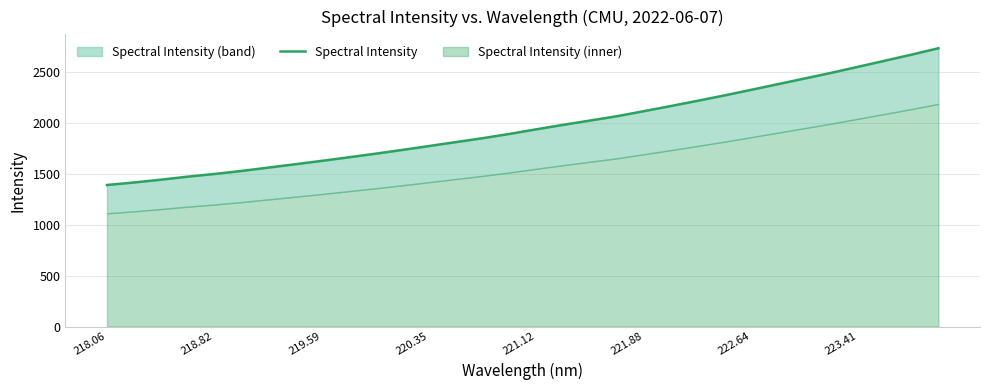

The chart shows a value of 484.2 at 218.82. True or false?

False